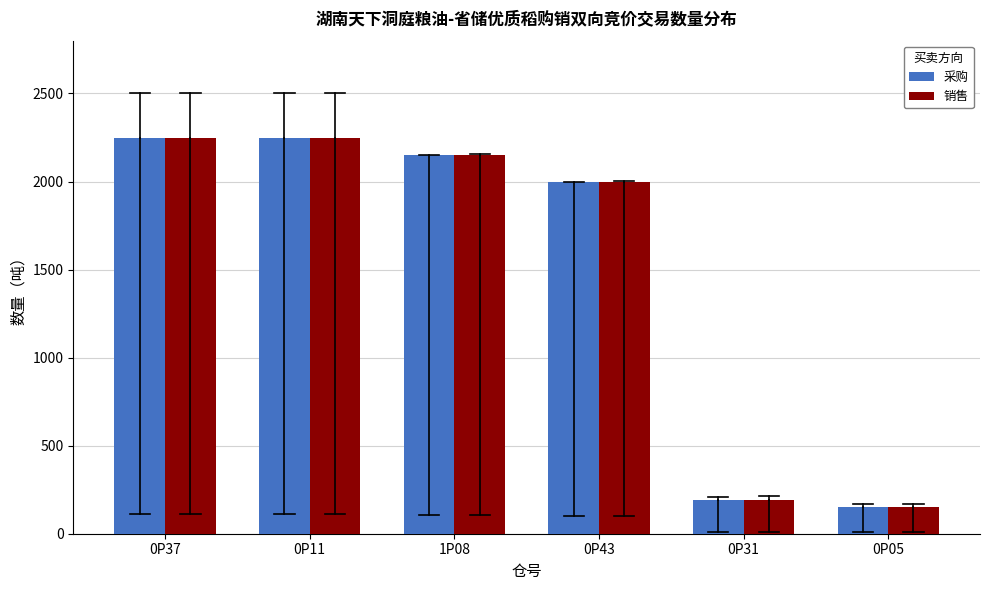

Reading left to right, what are all the values shown in this chart?

采购: 0P37=2250	0P11=2250	1P08=2150	0P43=2000	0P31=190	0P05=150
销售: 0P37=2250	0P11=2250	1P08=2150	0P43=2000	0P31=190	0P05=150